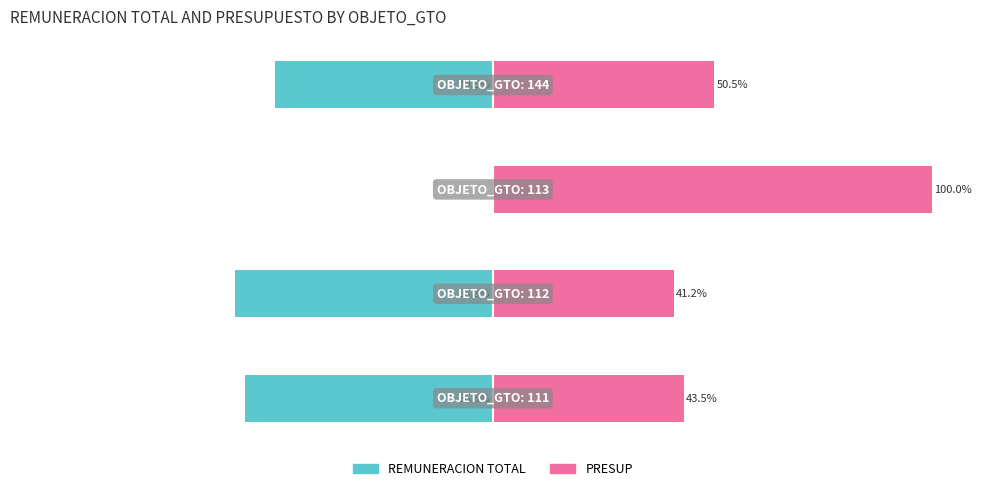

The value of PRESUP at 1 is 41.2. True or false?

True